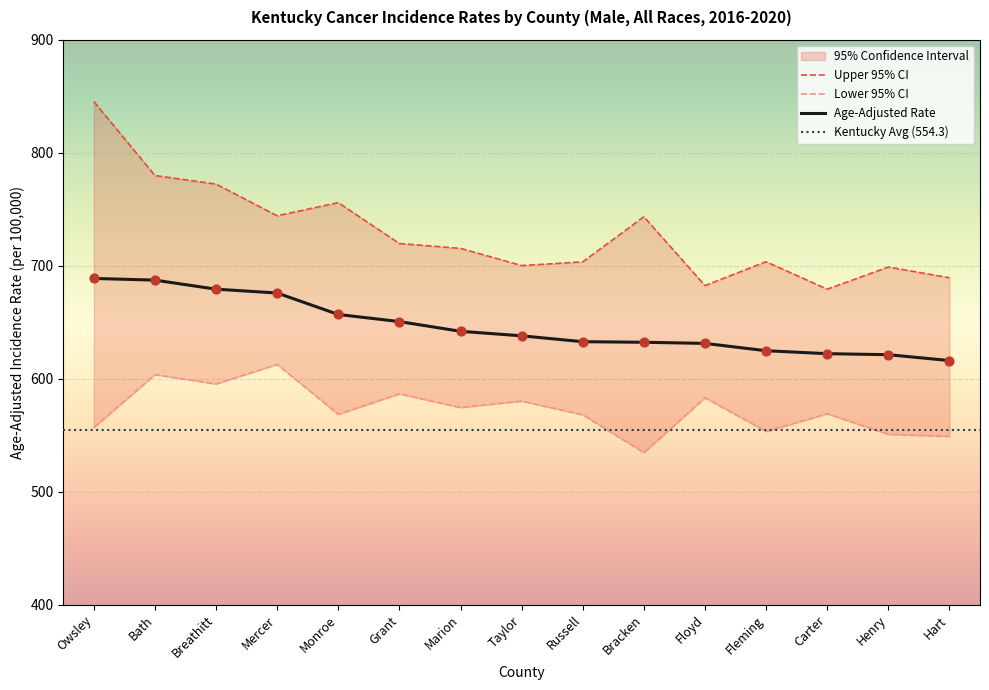

At how many categories does at least one series exceed 739?

6